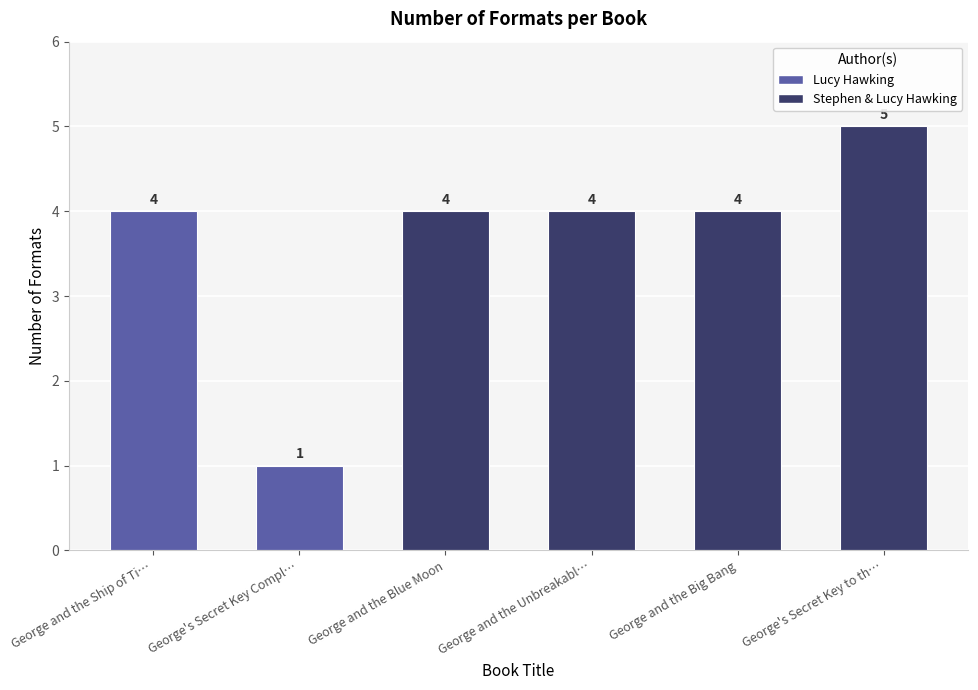

Is it true that the value at George's Secret Key to the Universe is 3?

False